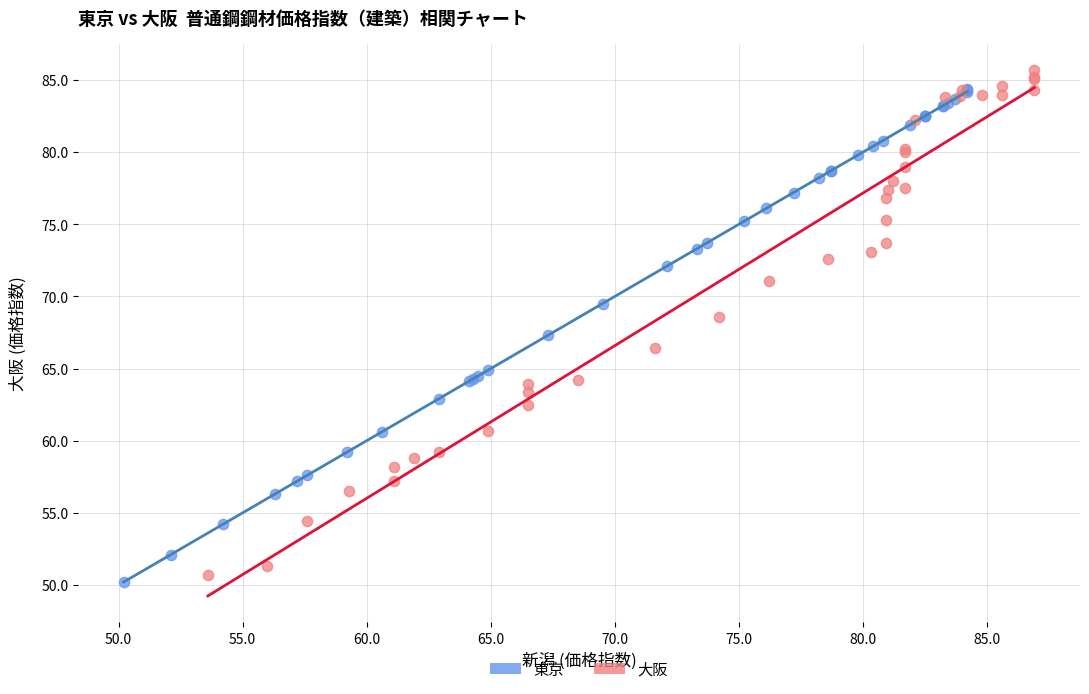

Which series has the largest Y range (max minus min)?

大阪